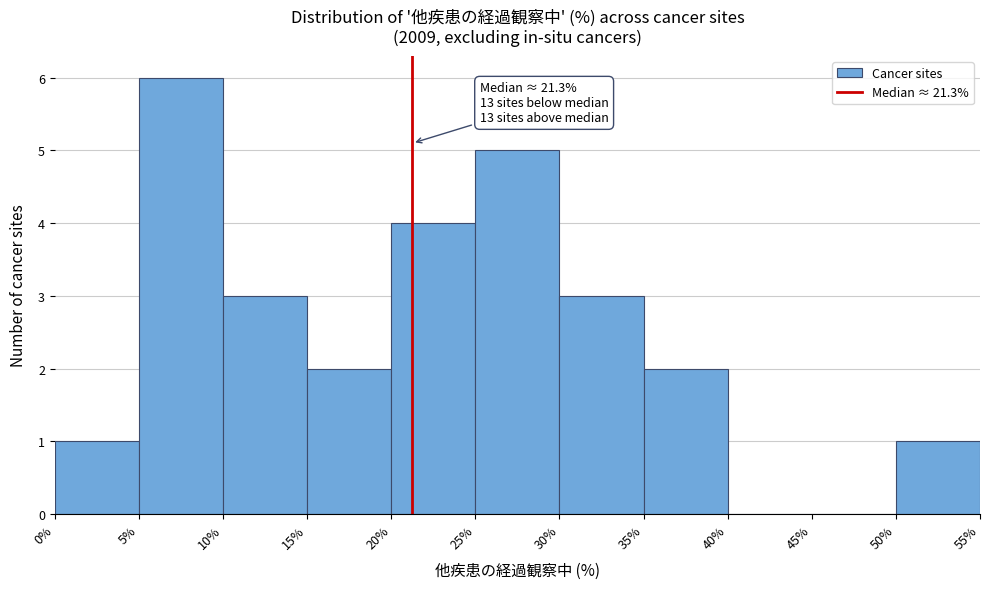

Which range on the x-axis has the tallest bar?

5% to 10%